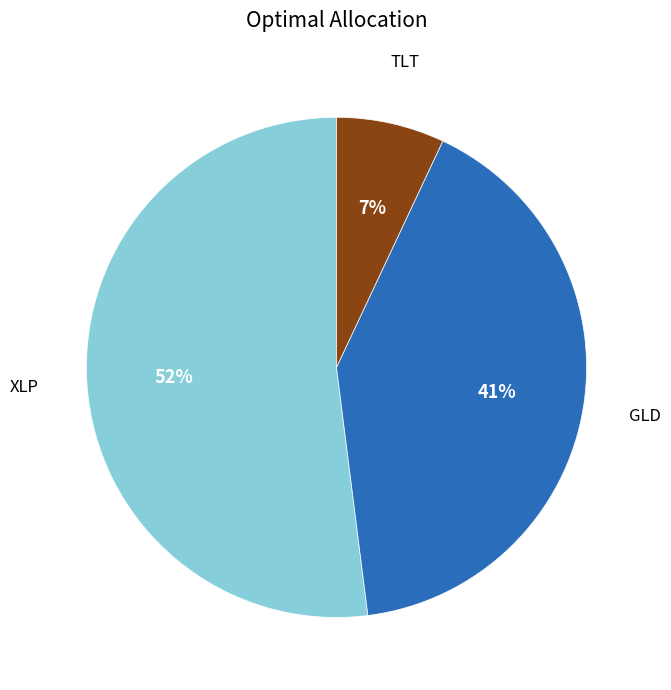

Does any single category account for the majority?

Yes